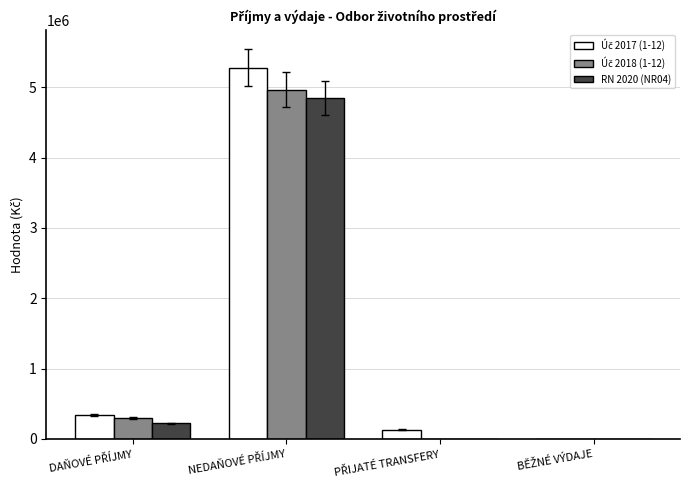

What is the highest value of the RN 2020 (NR04) series?

4848000.0